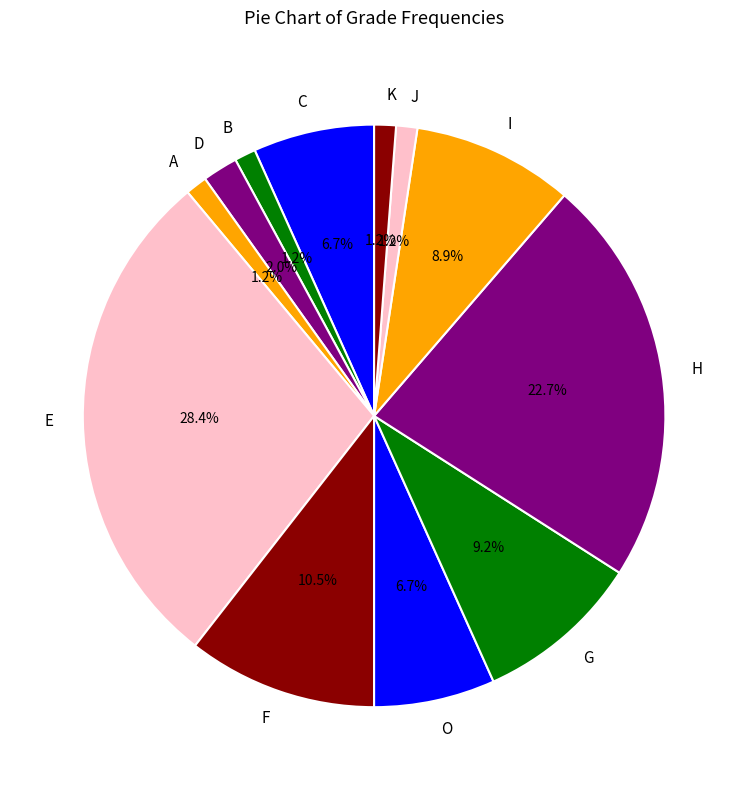

Which has a higher value, O or H?

H